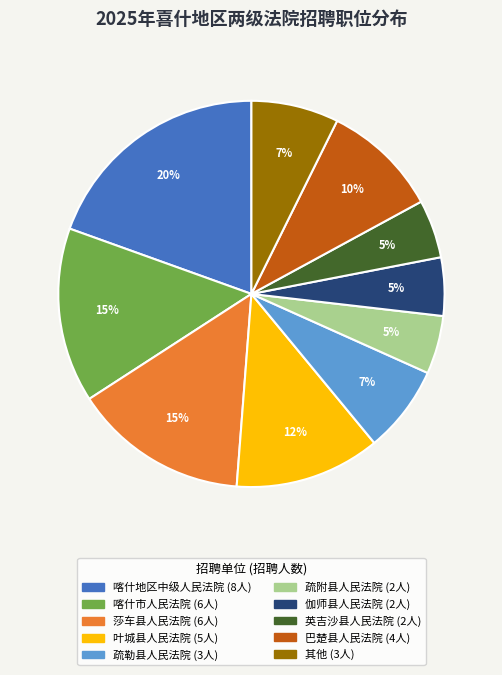

To the nearest percent, what is the average slice percentage?

10%